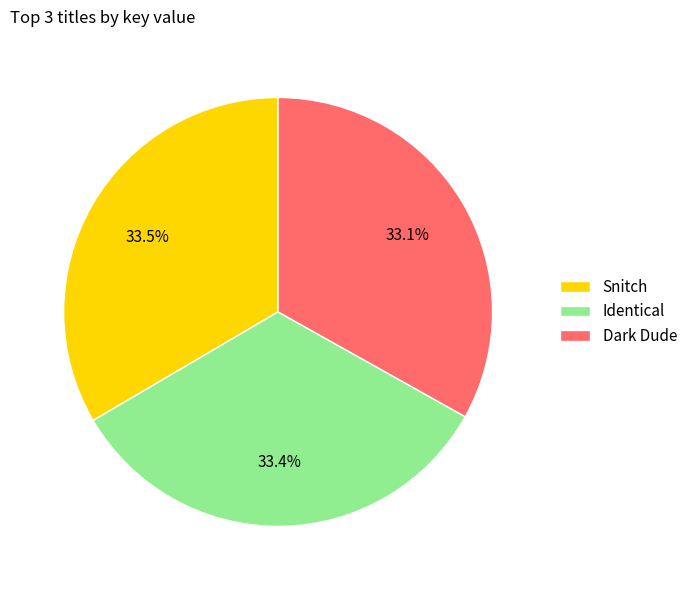

What is the ratio of the value at Snitch to the value at Dark Dude?

1.0